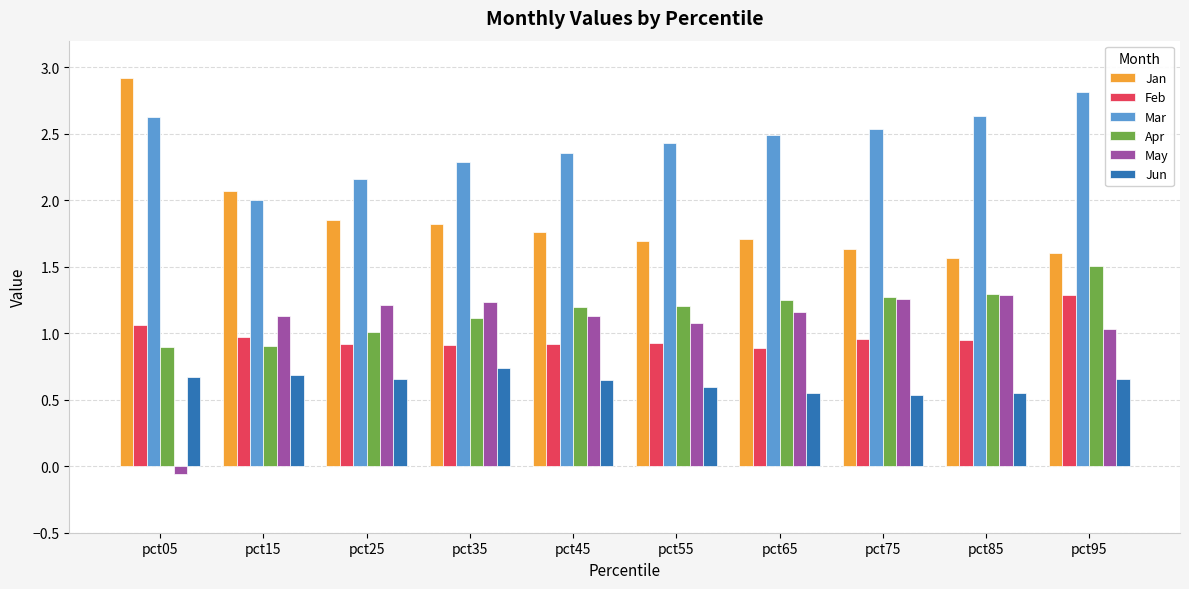

What is the total value across all series at pct35?

8.1